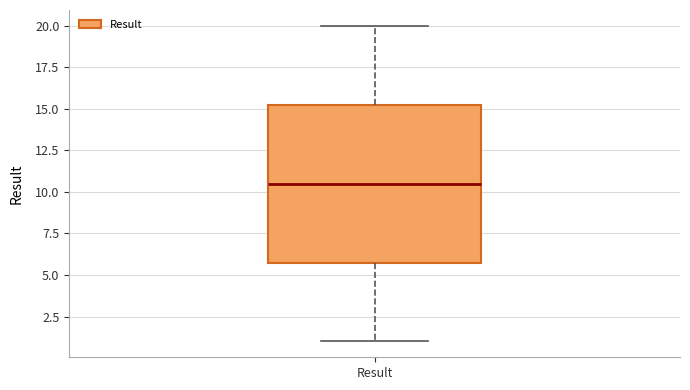

Where is the lower edge of the box for Result on the y-axis? The values are not printed on the chart, so give them approximately, as read against the axis.

6.0